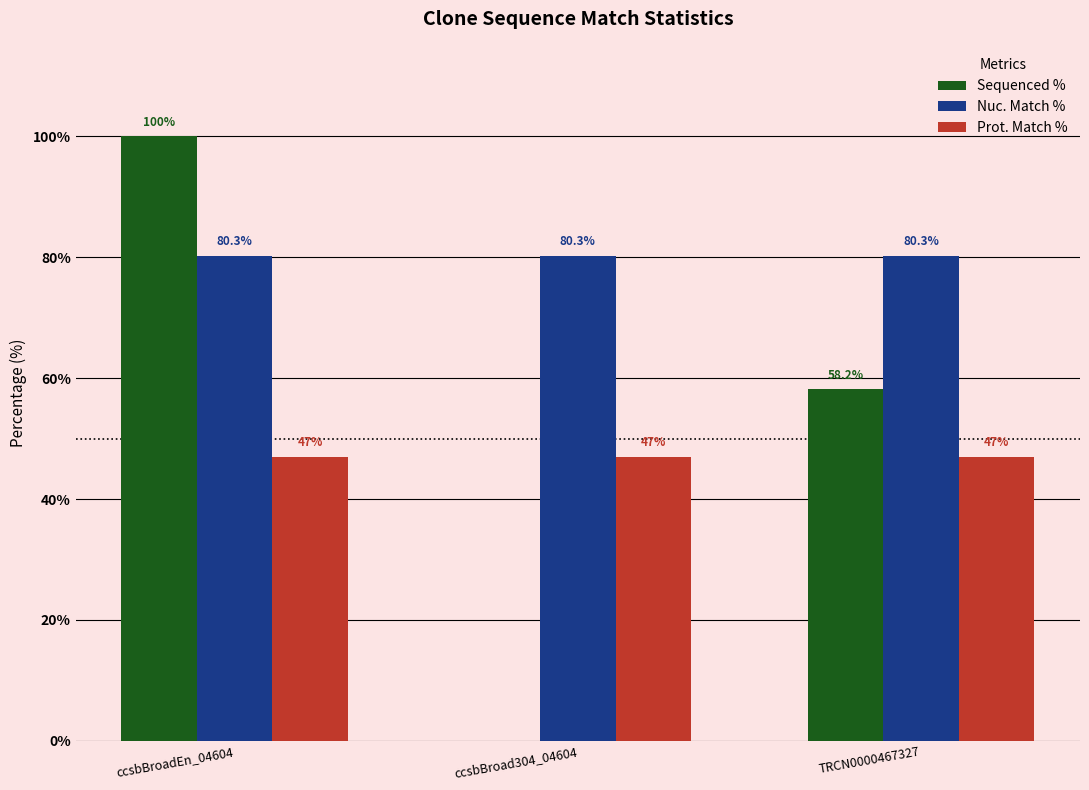

What value does the Prot. Match % series have at TRCN0000467327?

47.0